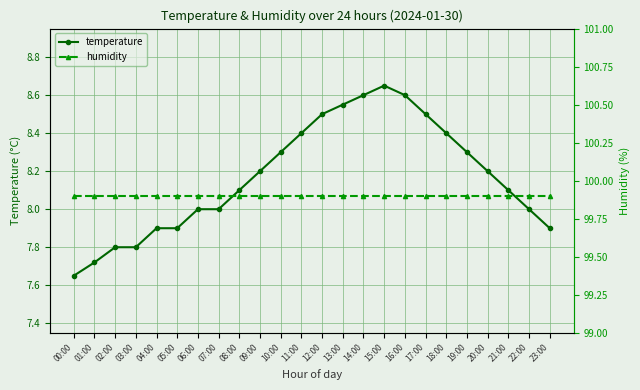

True or false: humidity has a value of 99.9 at 04:00.

True